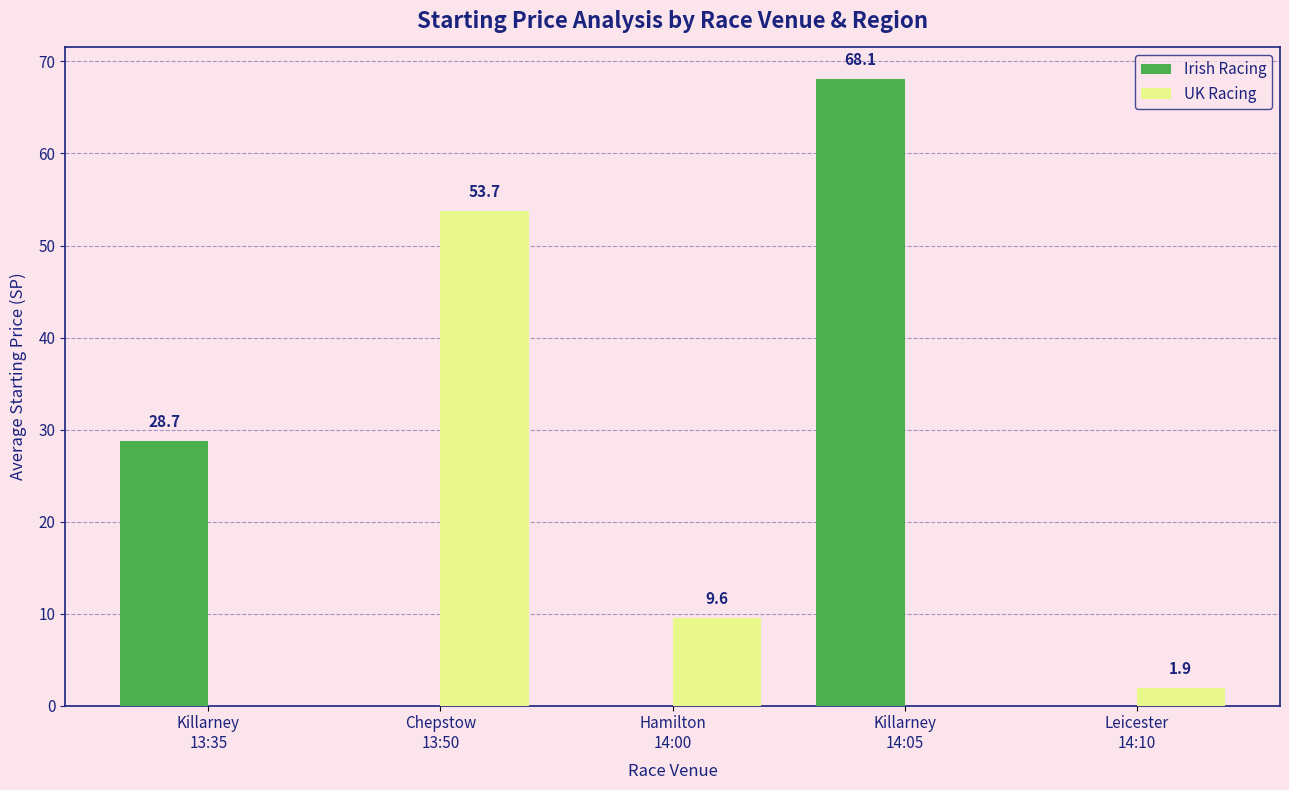

What is the maximum value for Irish Racing?

68.1